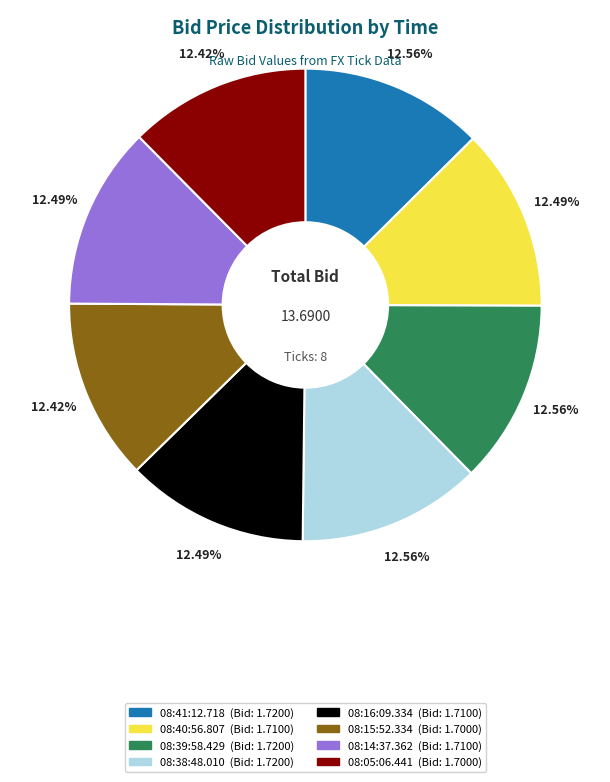

Does 08:38:48.010 account for over 50% of the chart?

No